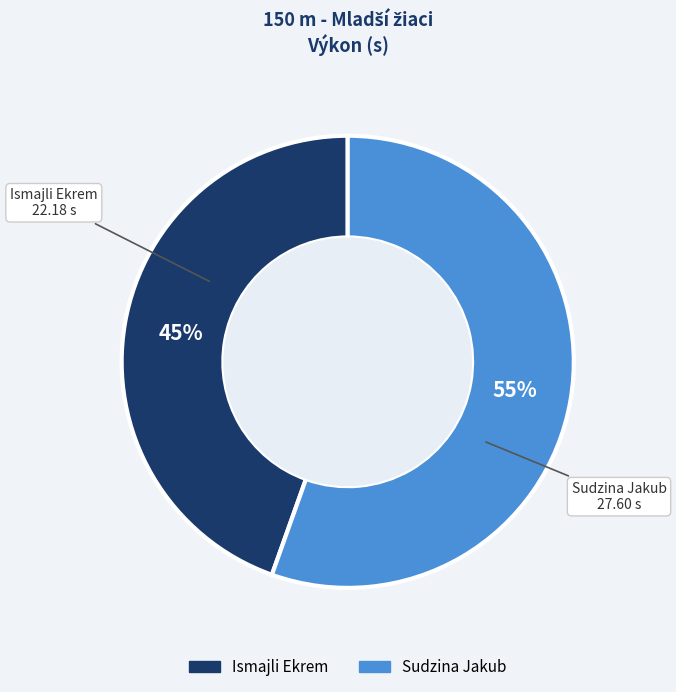

Which slice is the smallest?

Ismajli Ekrem